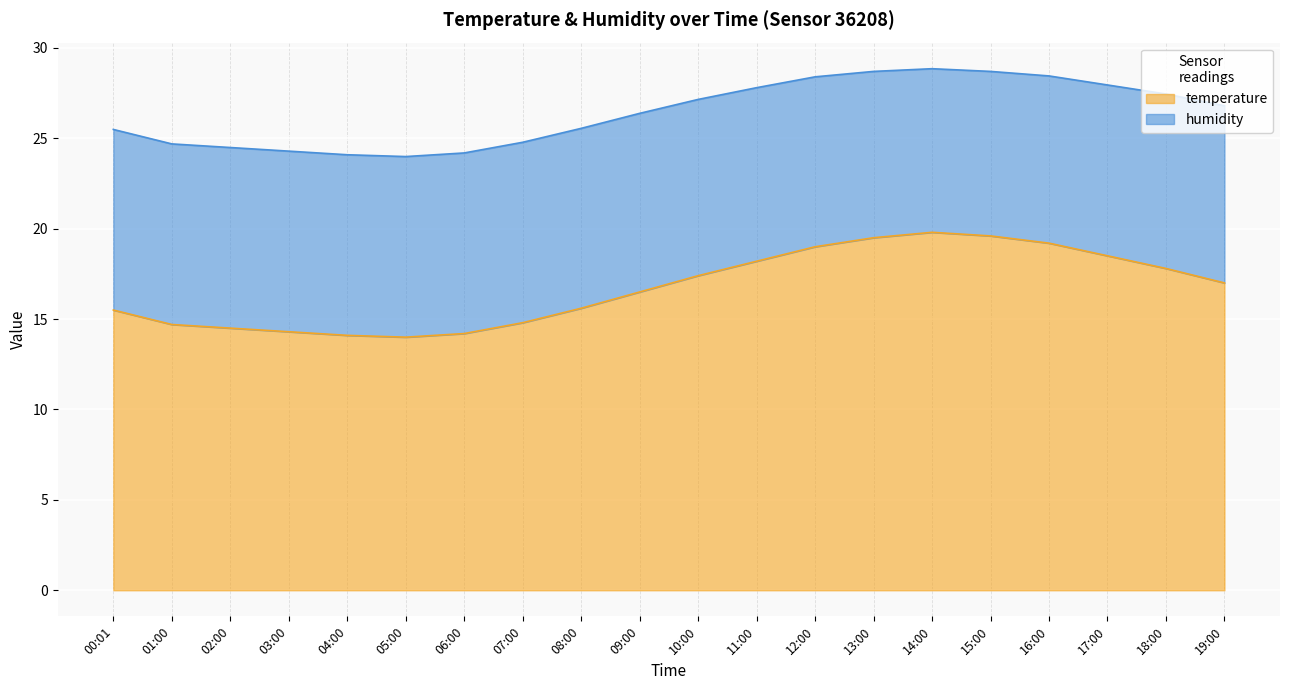

What is the value of the 10th point from the left?

16.5